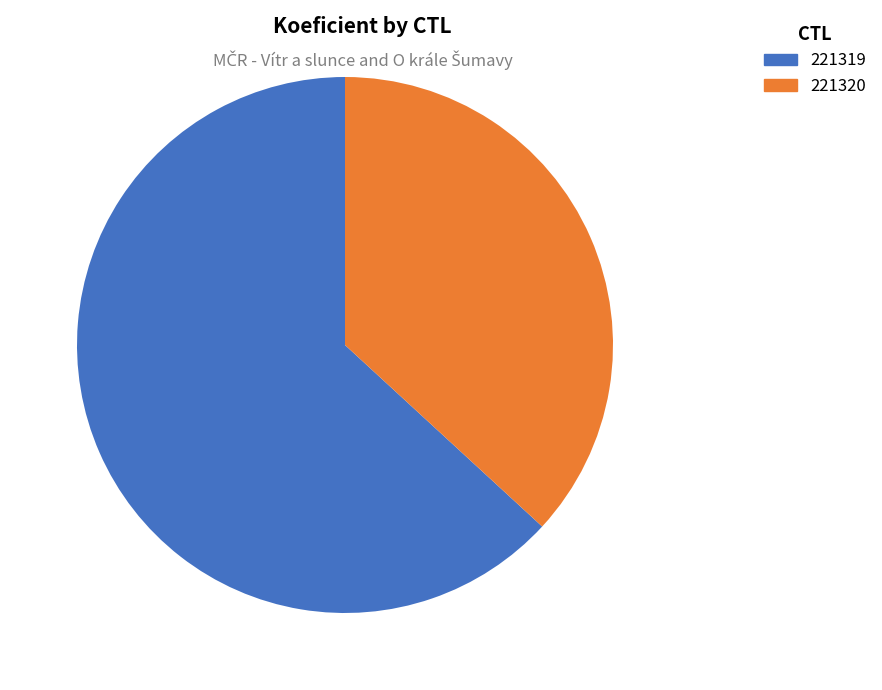

Does any single category account for the majority?

Yes